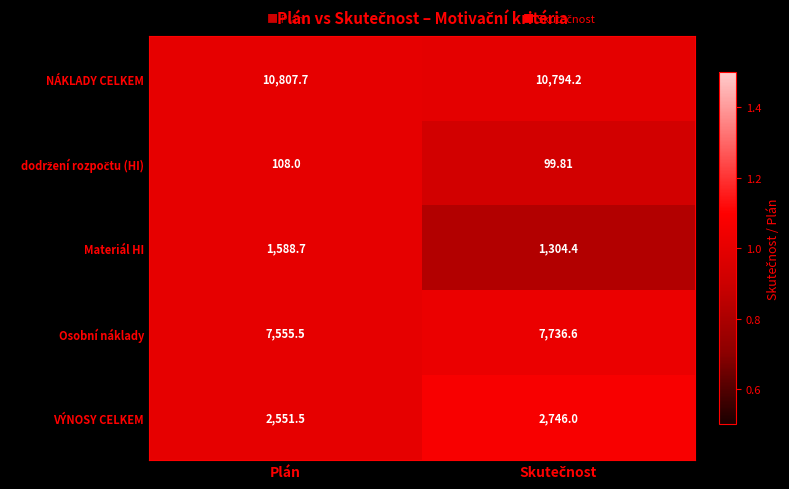

Which series has the largest range (max minus min)?

Materiál HI